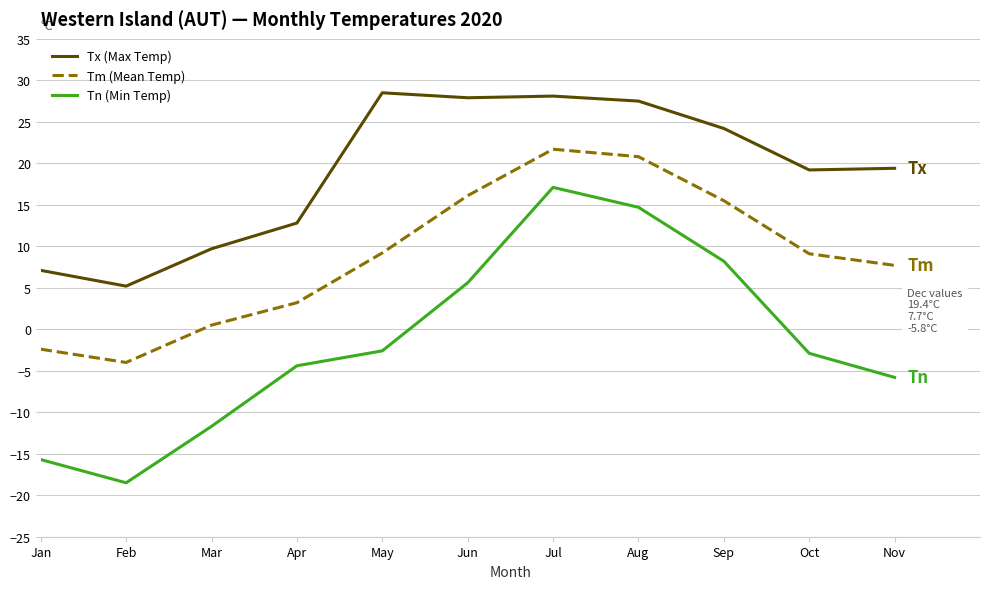

What is the total value across all series at Jan?

-11.0